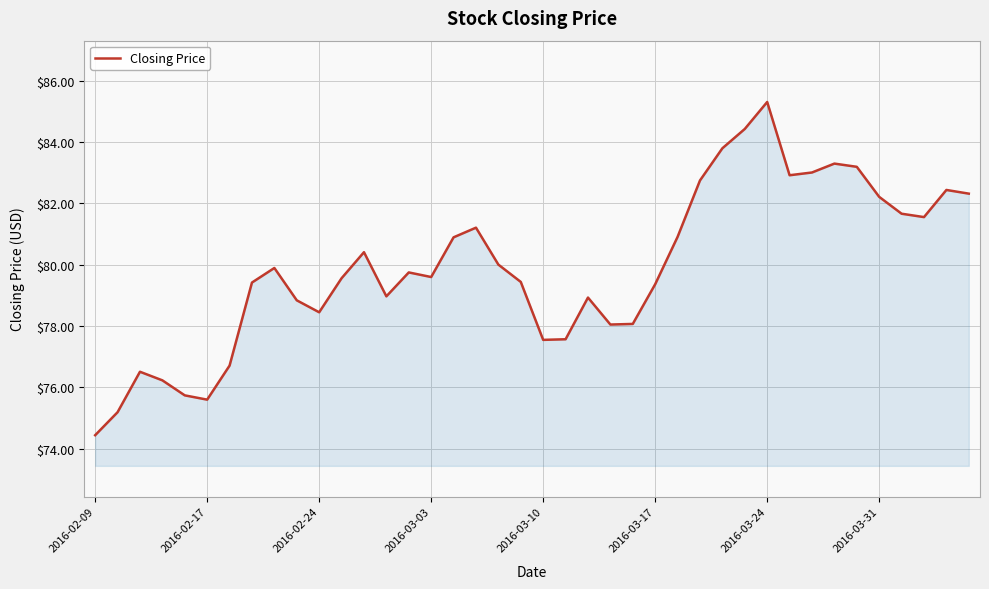

What is the difference between the maximum and minimum values?

10.9